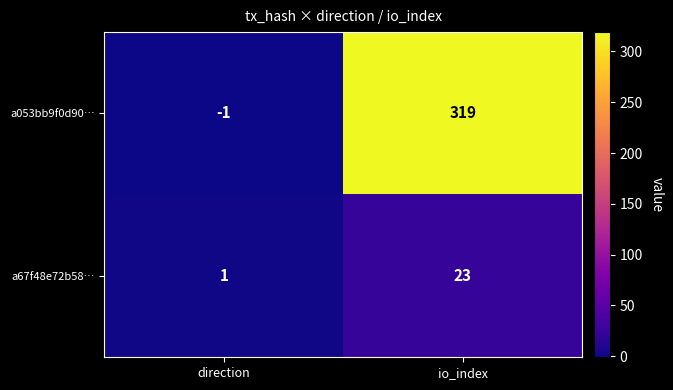

At how many categories does at least one series exceed 293?

1